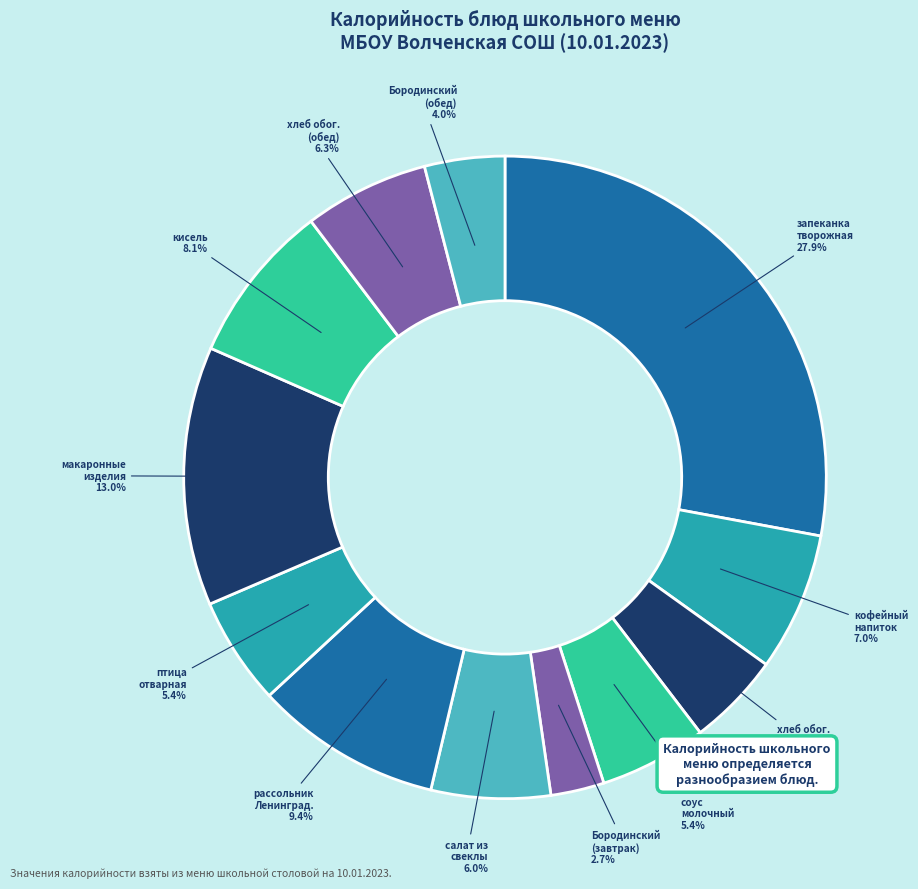

Count the number of slices in the pie.

12